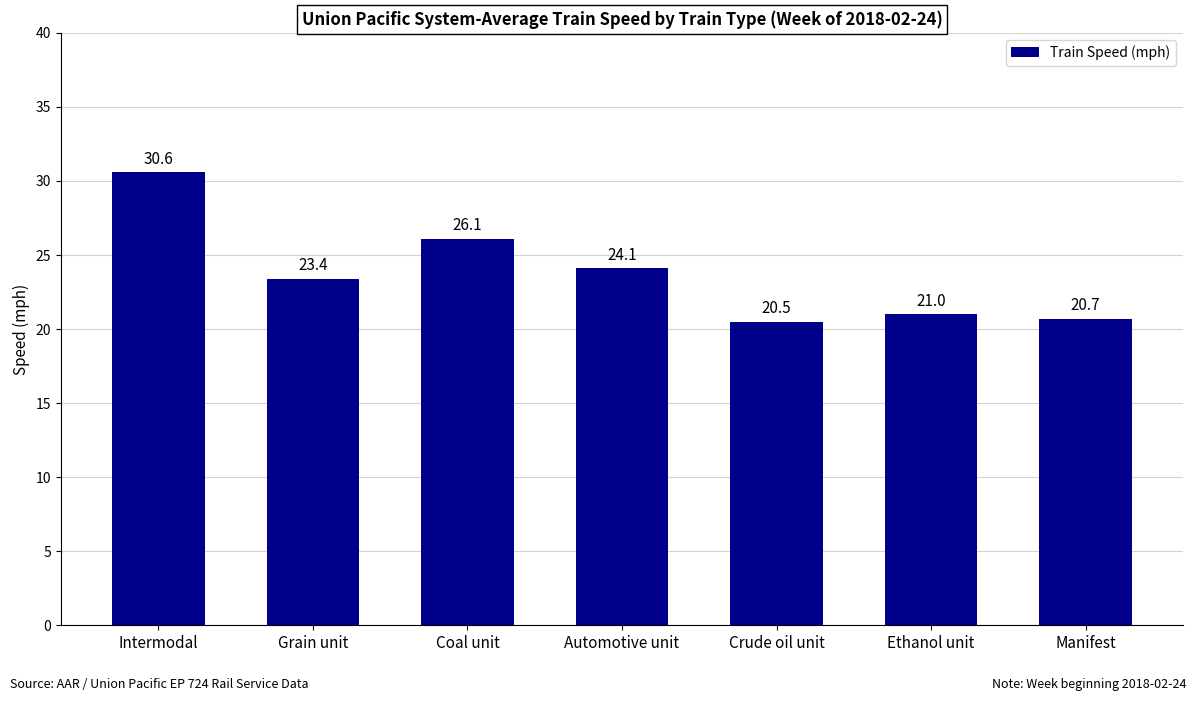

Approximately how many times larger is the value at Coal unit compared to Intermodal?

0.9